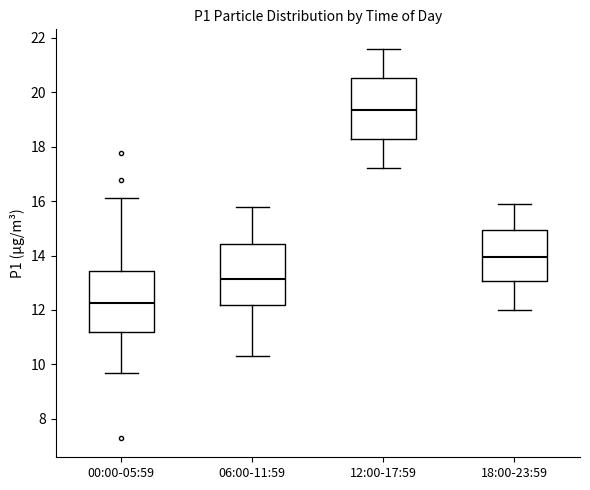

Which box has the highest median line?

12:00-17:59